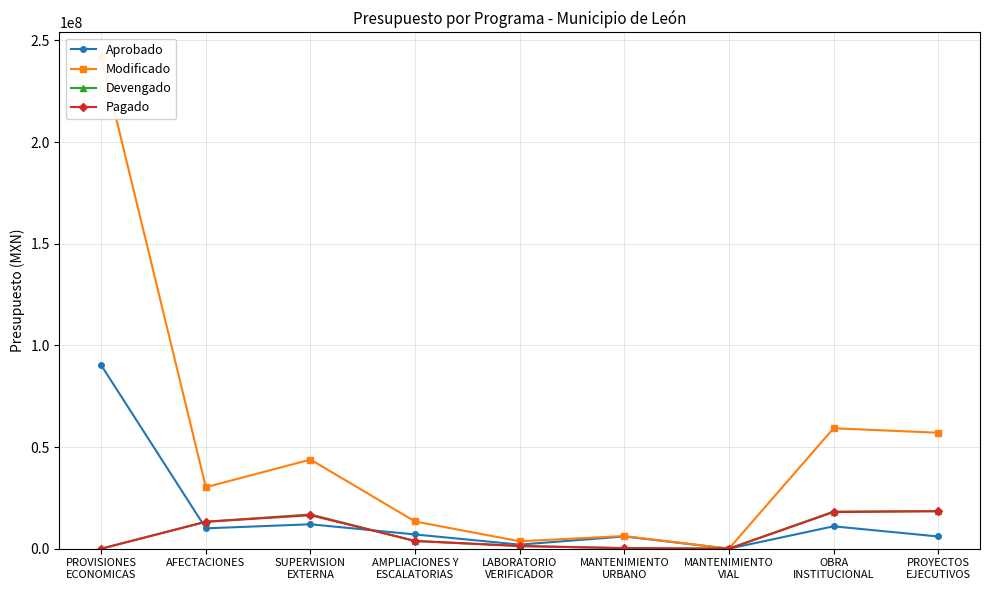

Where is Devengado nearest to the value 9243757?

AFECTACIONES